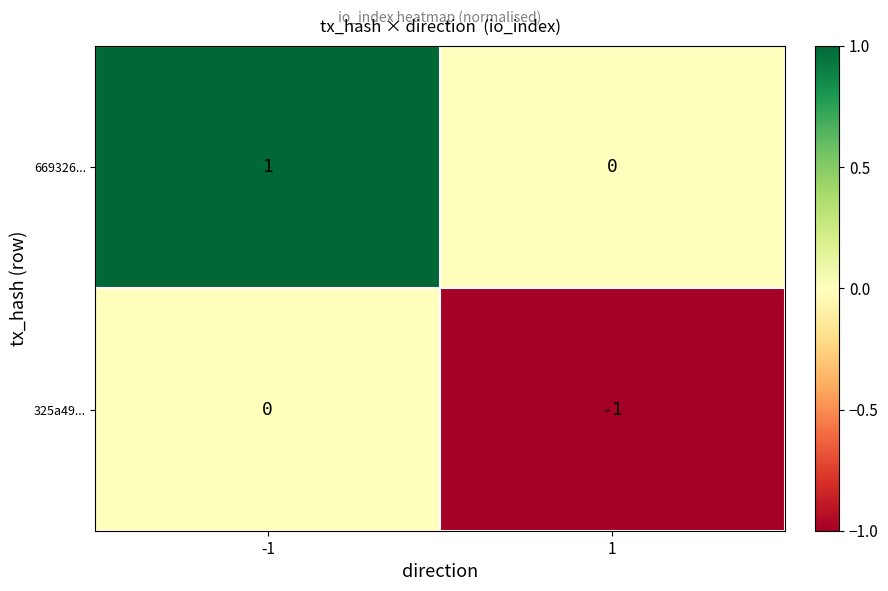

At -1, list the series in order from largest to smallest.

669326..., 325a49...